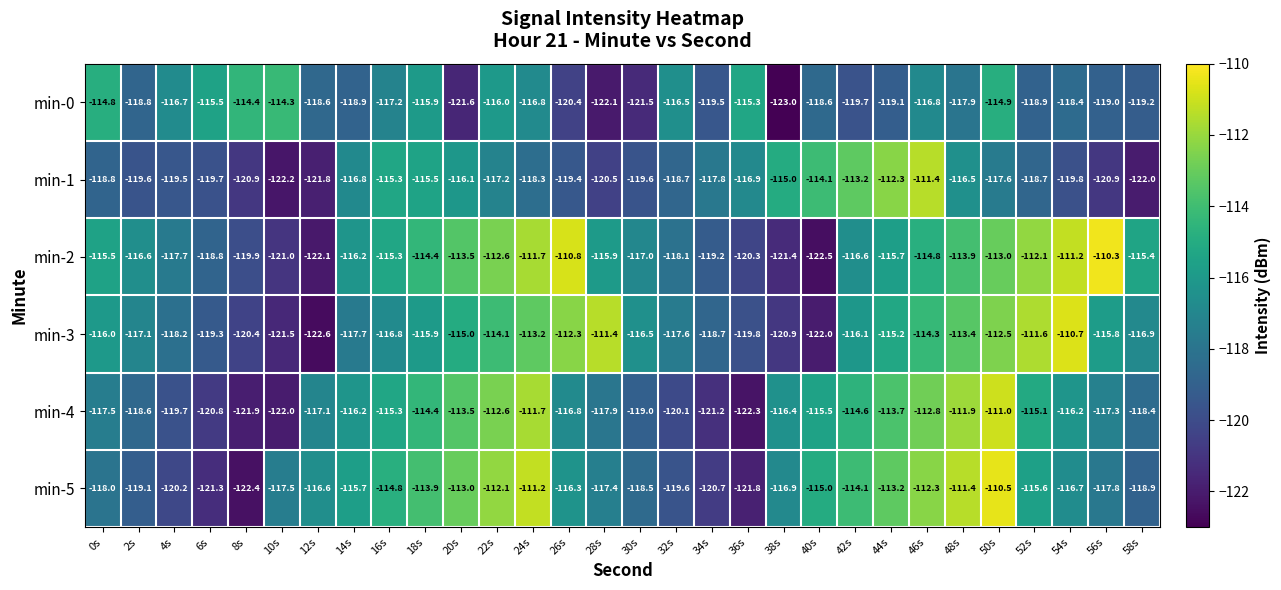

What is the sum of all min-3 values?

-3493.5